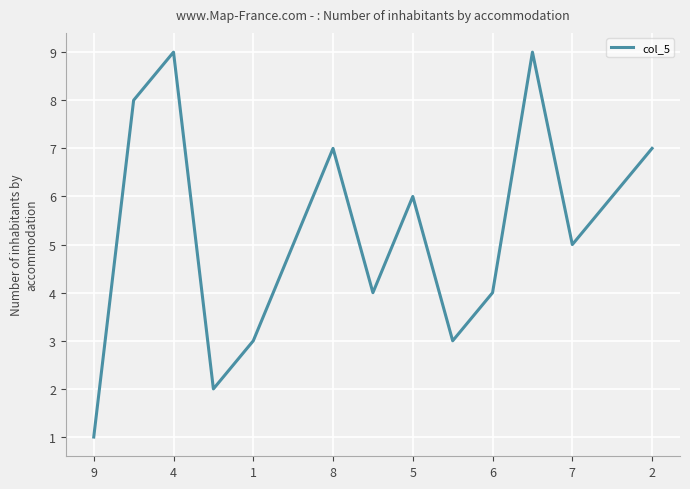

What is the greatest value displayed?

9